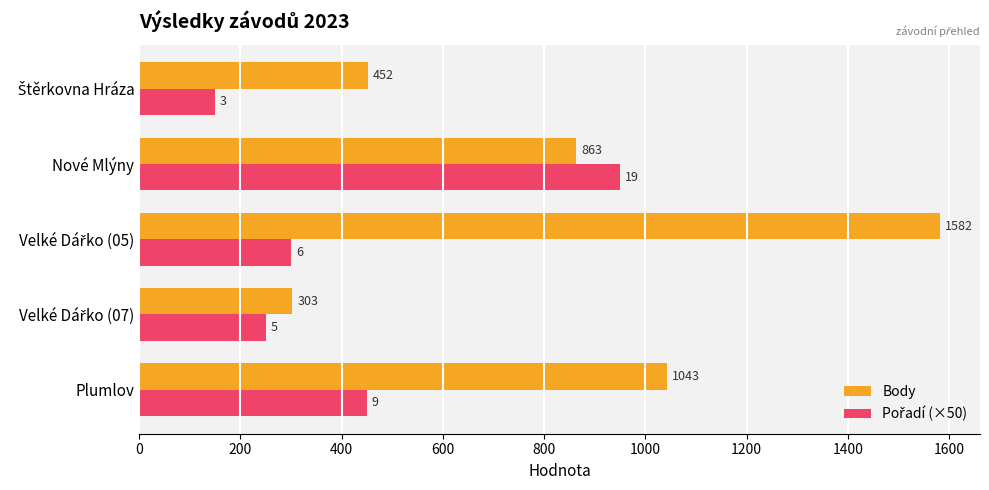

How many series are shown in this chart?

2